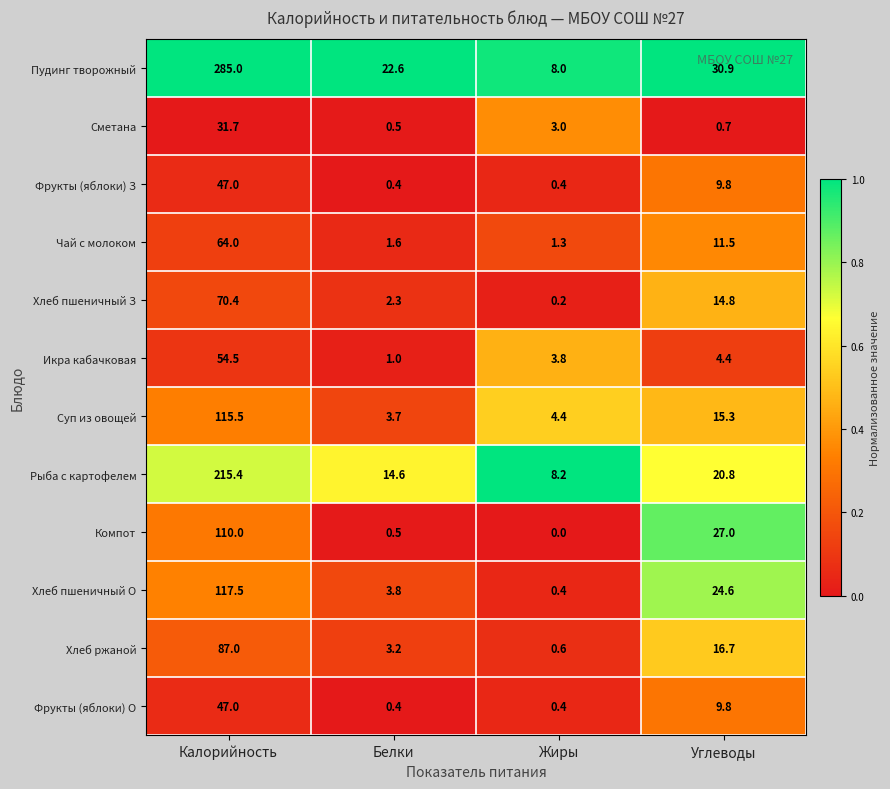

What is the difference between the second highest and second lowest values in the Сметана series?

2.3